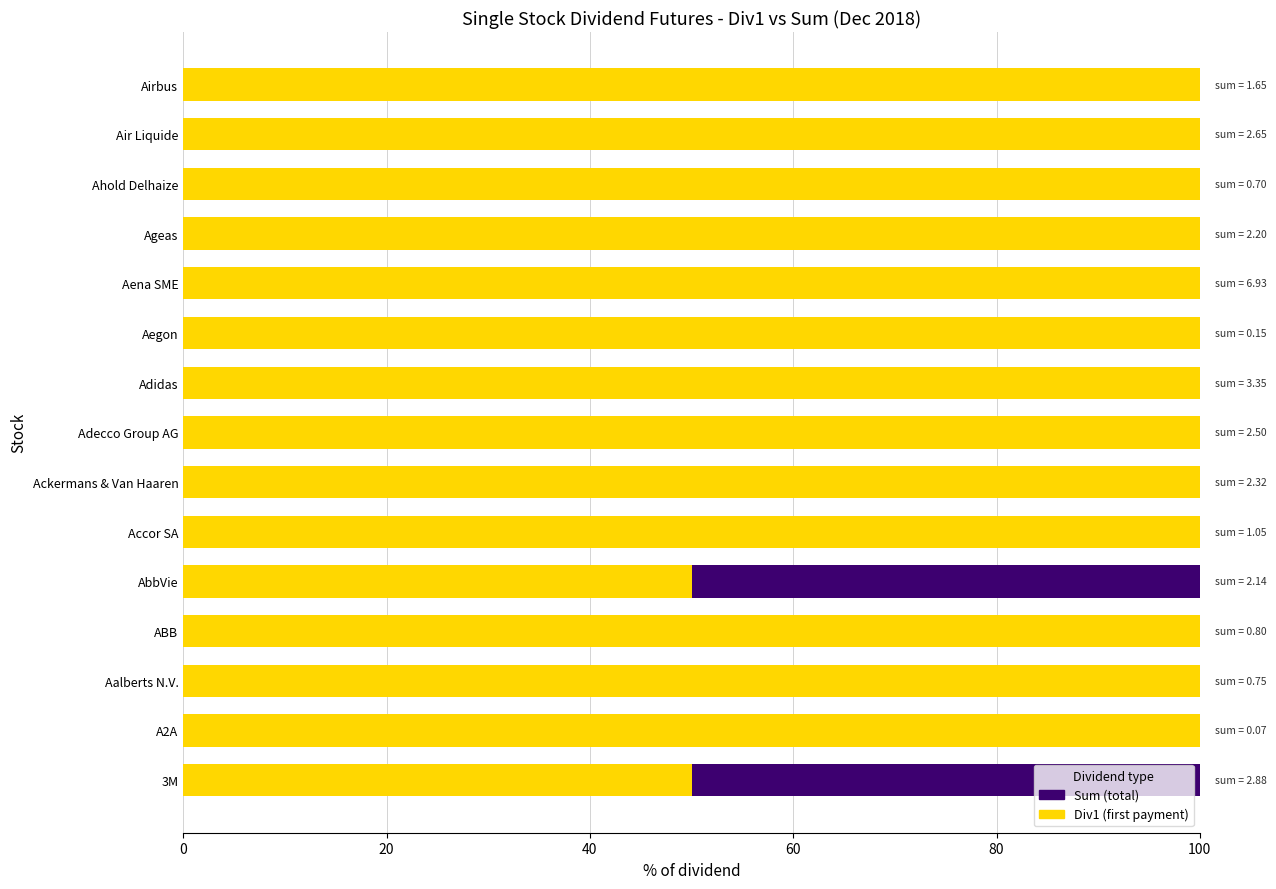

The Div1 (first payment) series shows 68 at Ahold Delhaize. True or false?

False